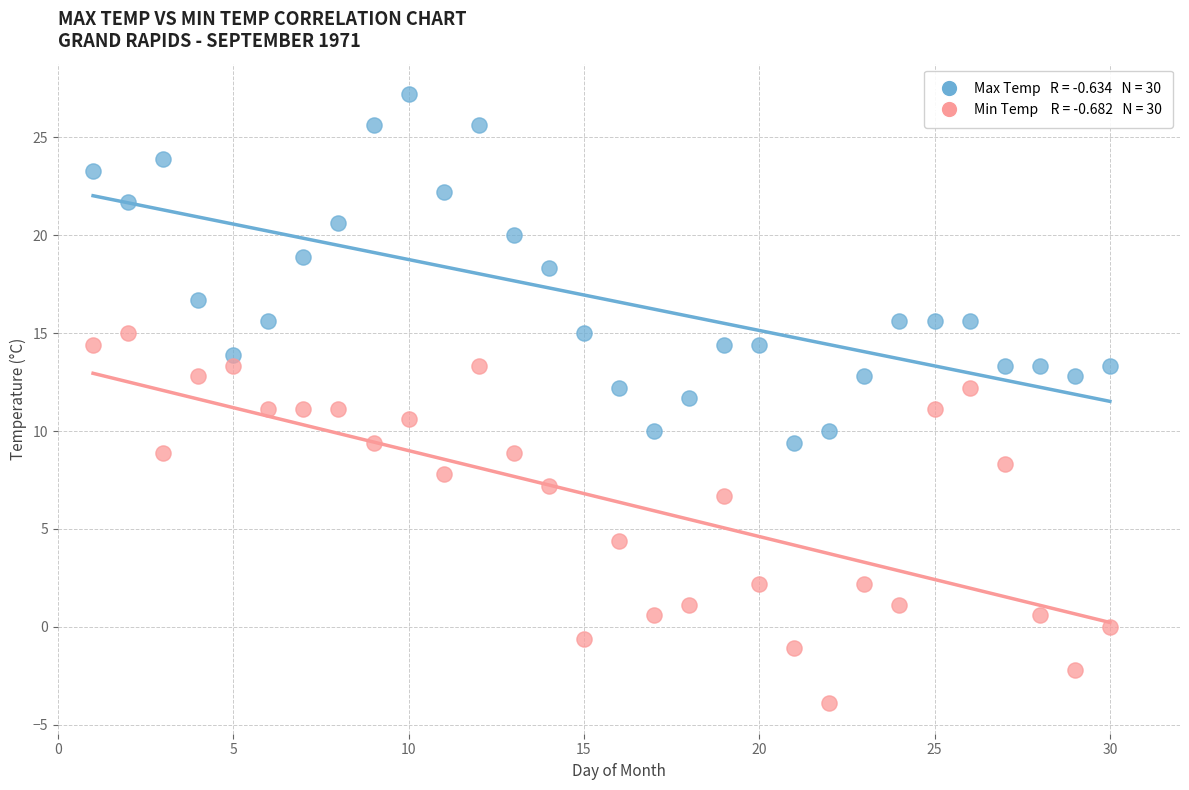

Across all data points, what is the range of Y values (max minus min)?

31.1